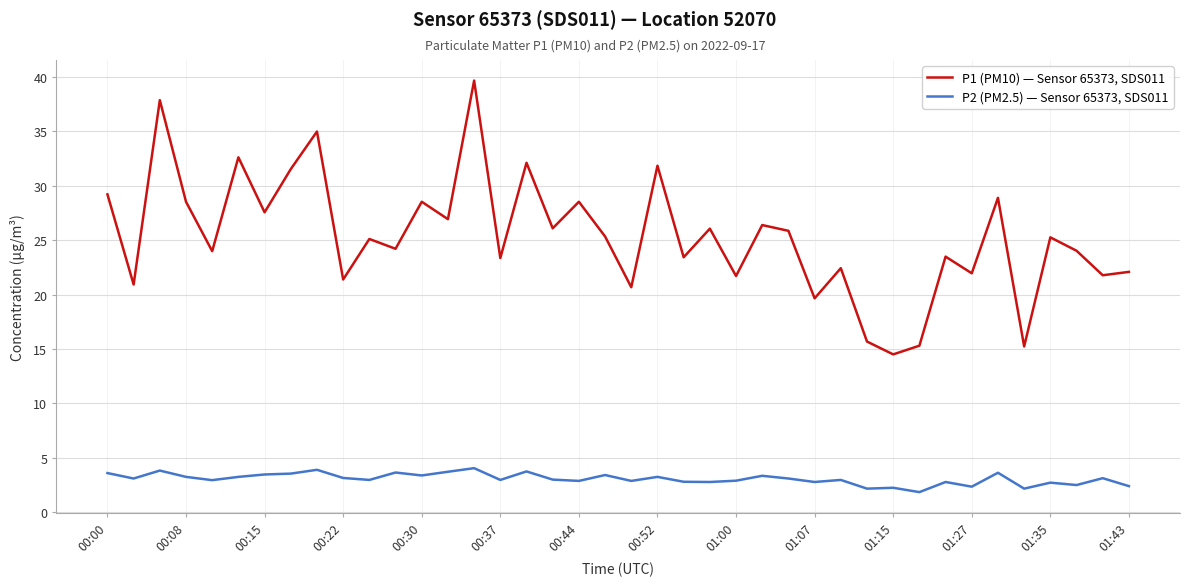

Which series has the largest total across all categories?

P1 (PM10) — Sensor 65373, SDS011